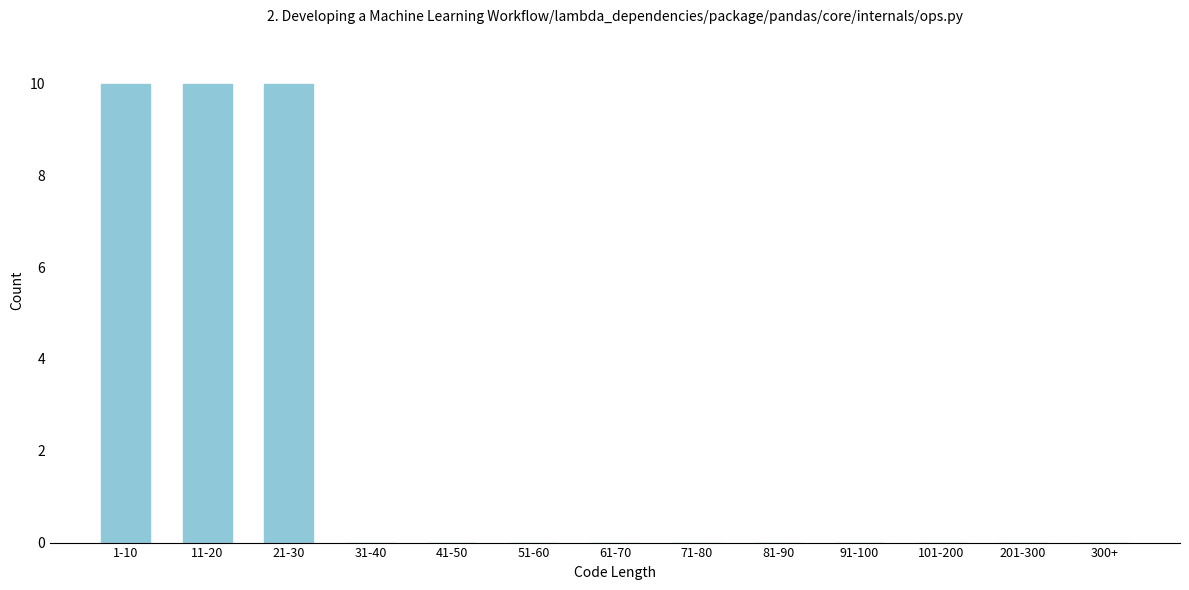

Reading right to left, list all the values displayed in this chart.

300+=0	201-300=0	101-200=0	91-100=0	81-90=0	71-80=0	61-70=0	51-60=0	41-50=0	31-40=0	21-30=10	11-20=10	1-10=10